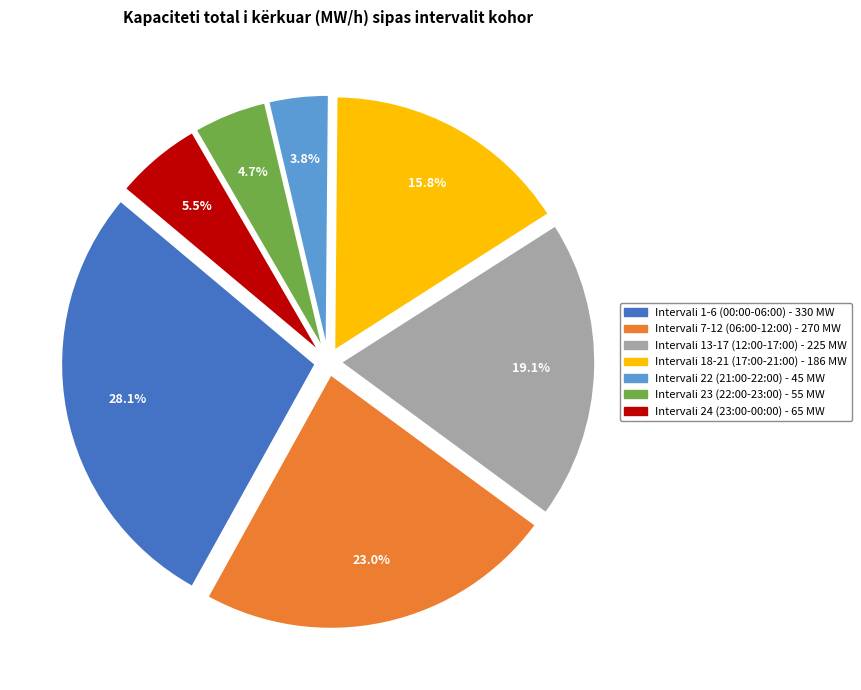

What is the smallest slice in the pie chart?

Intervali 22 (21:00-22:00) - 45 MW